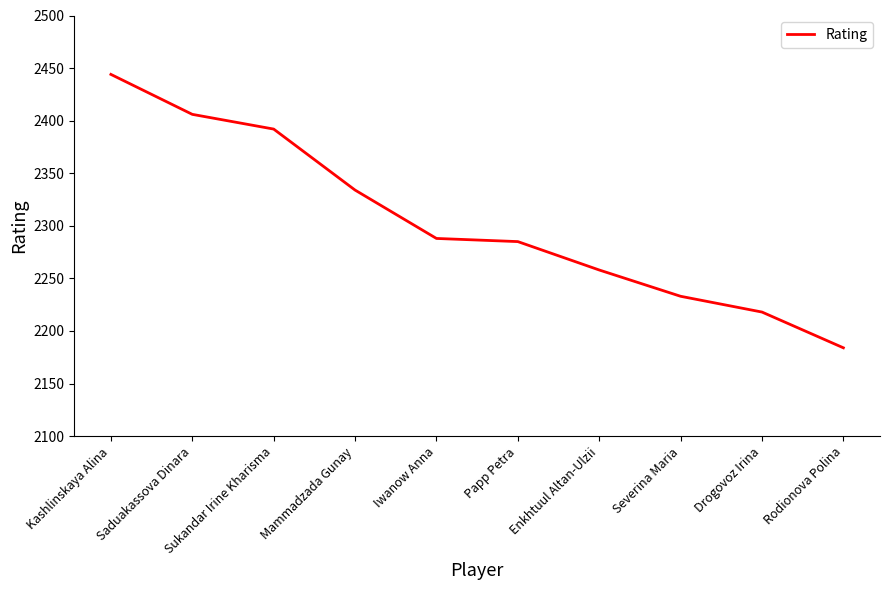

At which category does the chart reach its minimum across all series?

Rodionova Polina